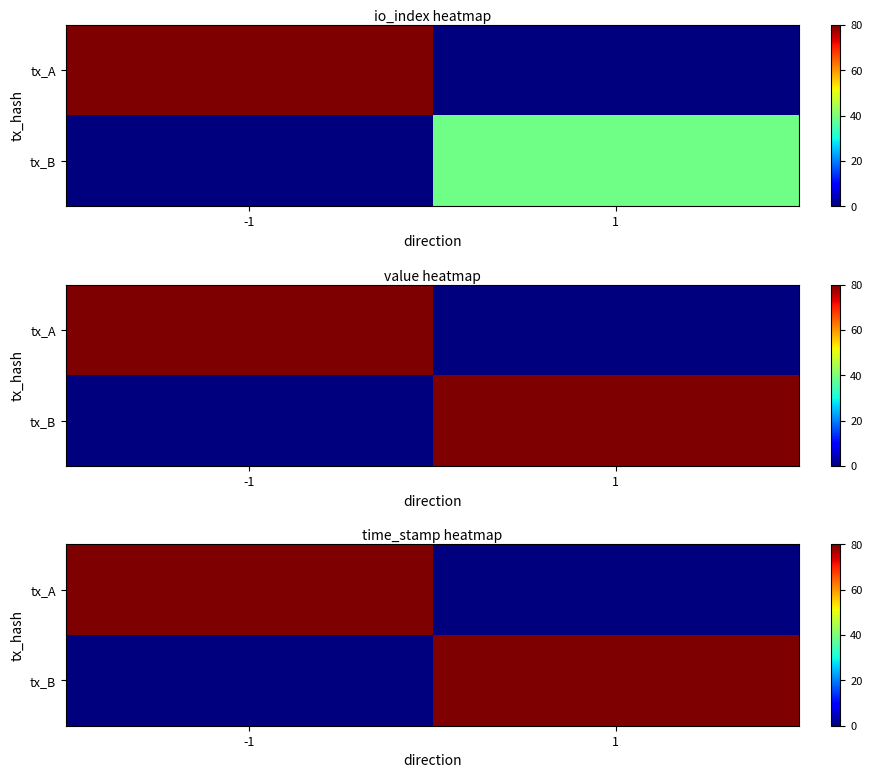

True or false: tx_A has a value of 80.0 at -1.

True